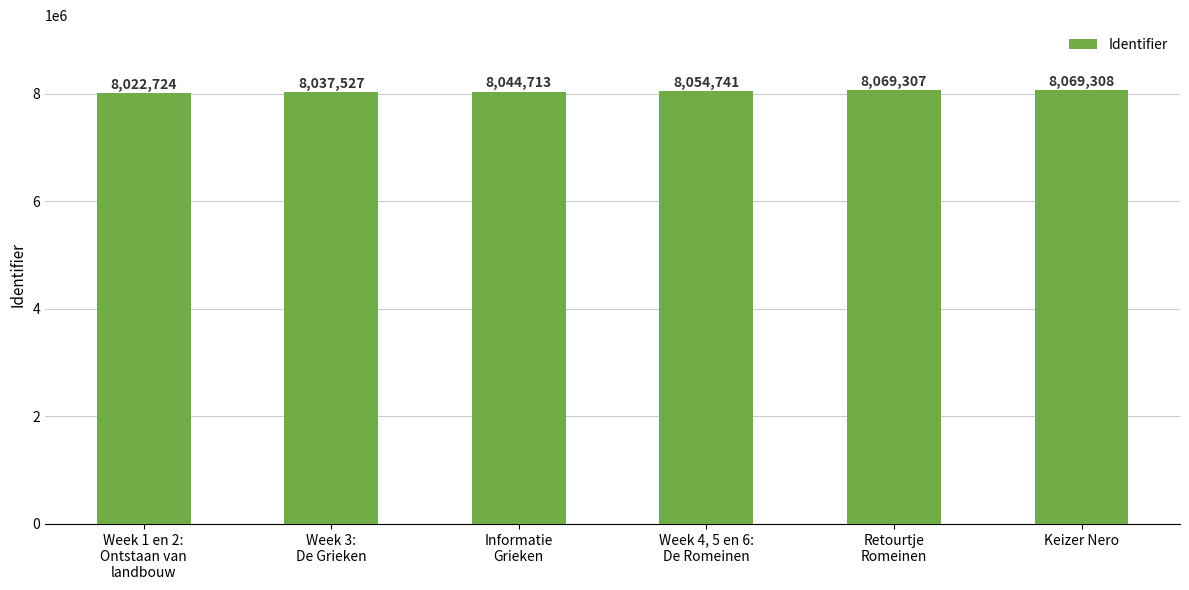

What is the difference between the values at Informatie
Grieken and Week 3:
De Grieken?

7186